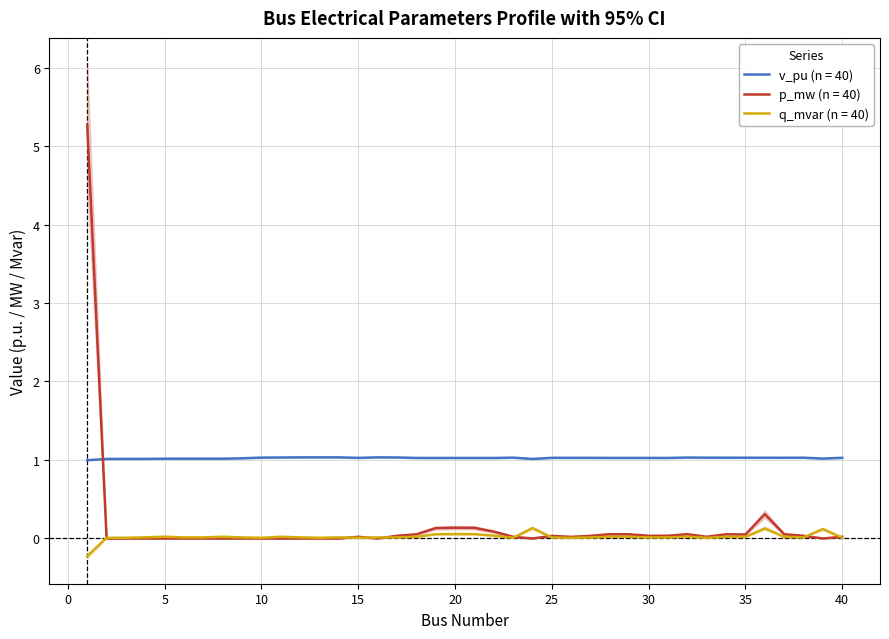

What is the average value of the p_mw series?

0.2